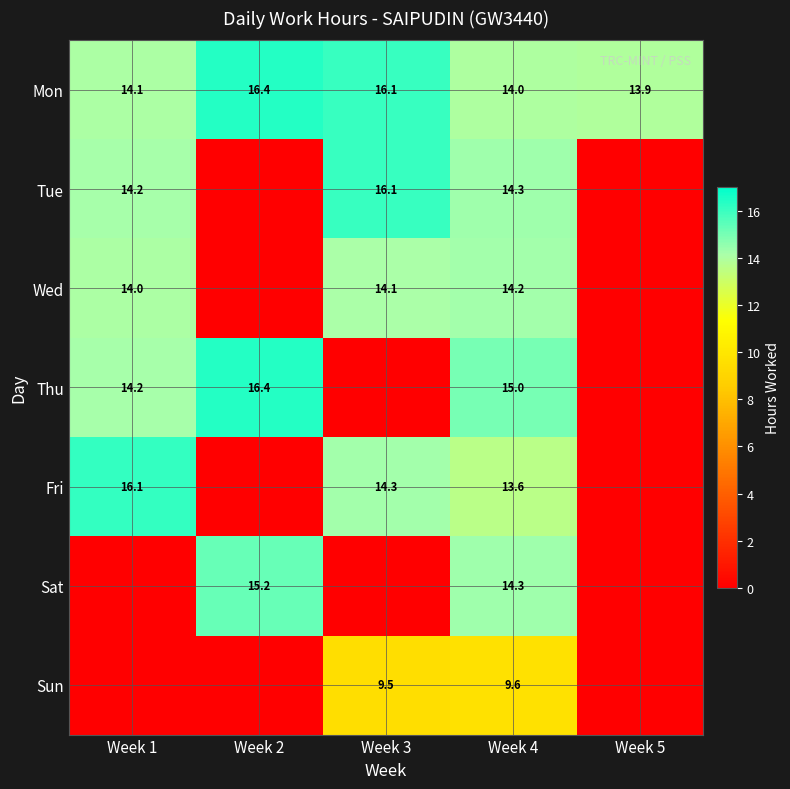

What is the sum of all Mon values?

74.5